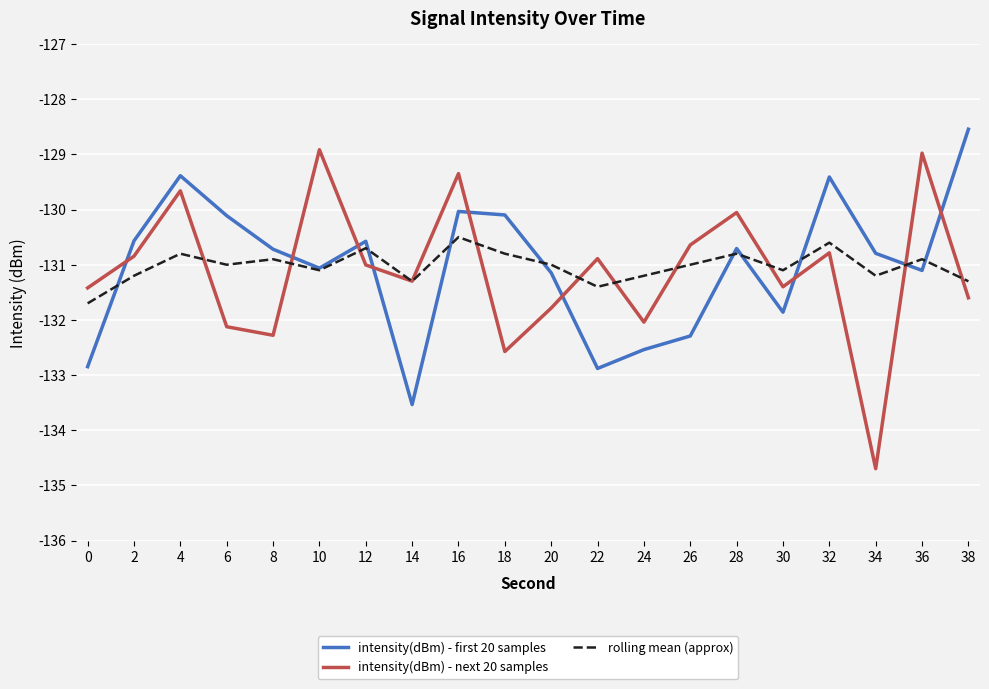

How many intersections are there between intensity(dBm) - next 20 samples and intensity(dBm) - first 20 samples?

9